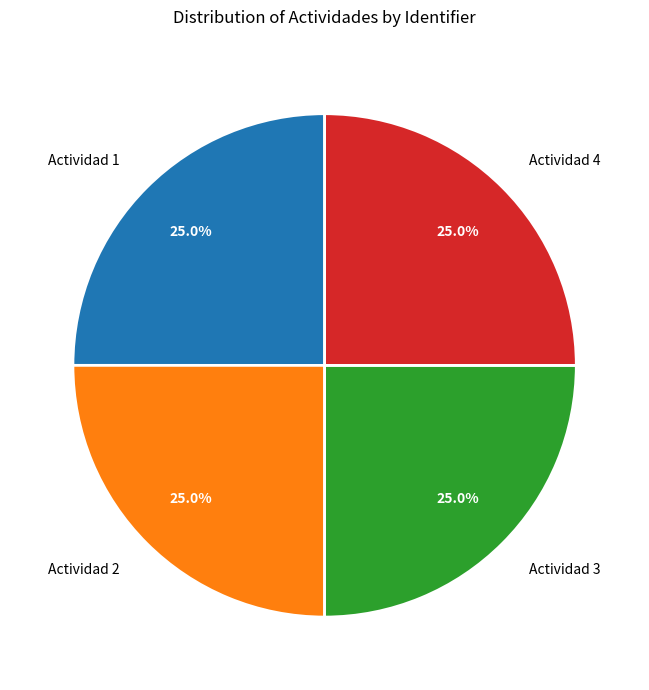

Approximately how many times larger is the value at Actividad 1 compared to Actividad 4?

1.0